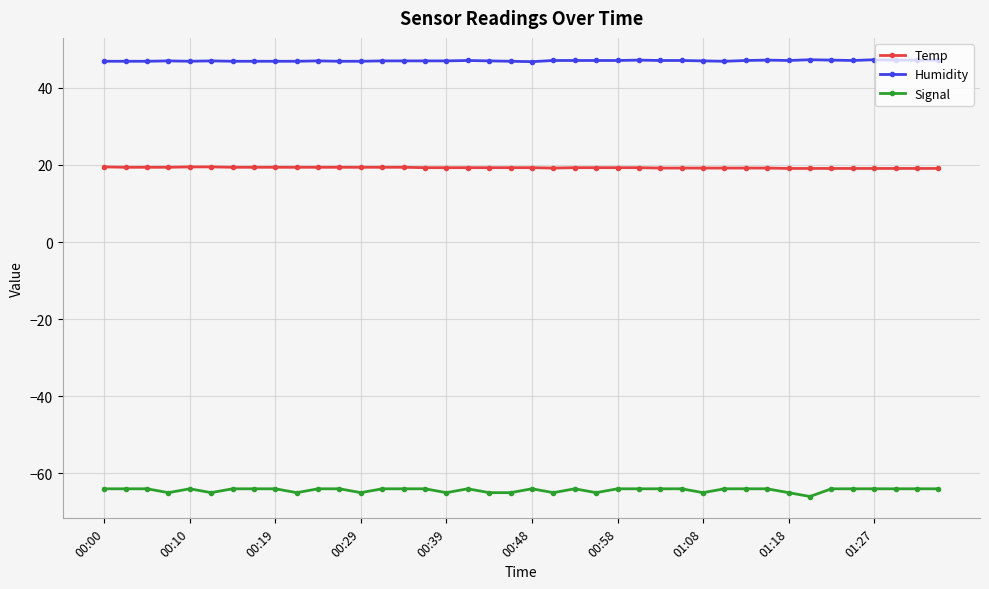

What is the minimum value shown in the chart?

-66.0